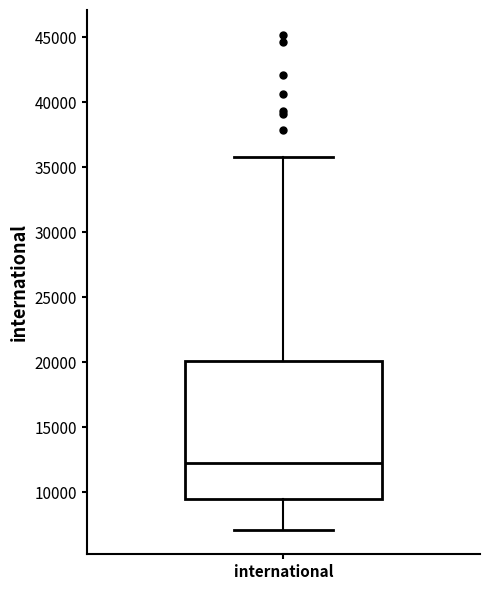

Transcribe this box plot: give where the median line is, the range the box spans, and where the two whiskers end, as read against the y-axis. The values are not printed on the chart, so give them approximately, as read against the axis.

median 12500, box 9500 to 20000, whiskers 7000 to 36000